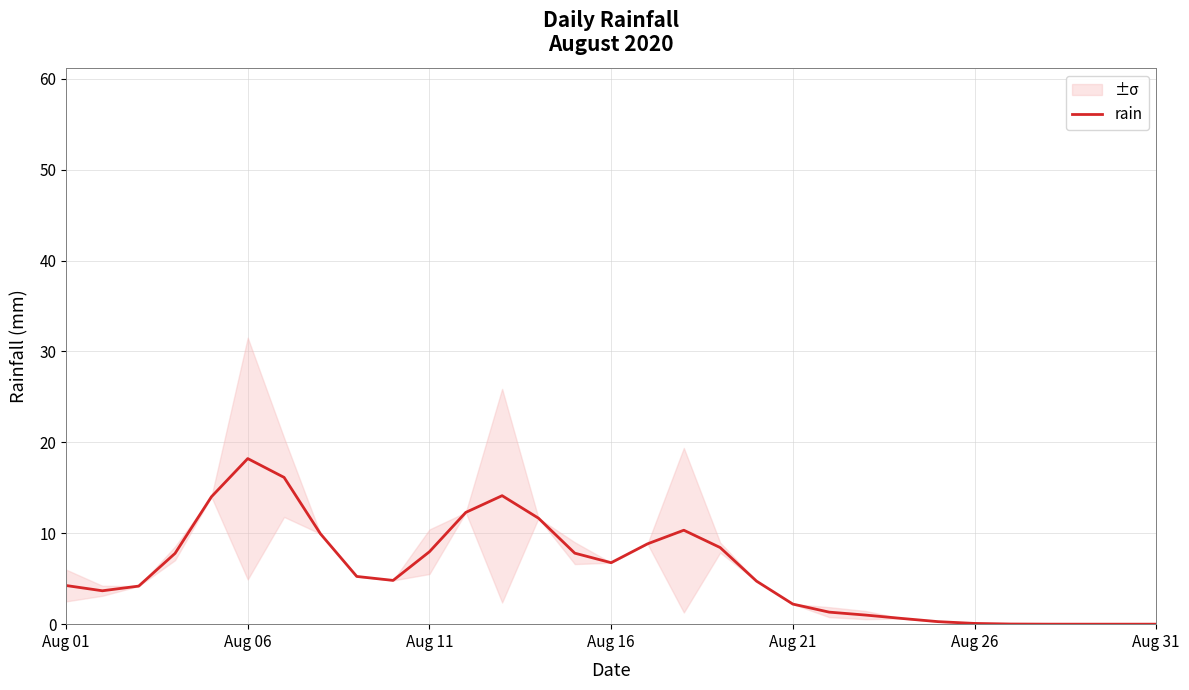

How many points are higher than both their immediate neighbors (excluding endpoints)?

3